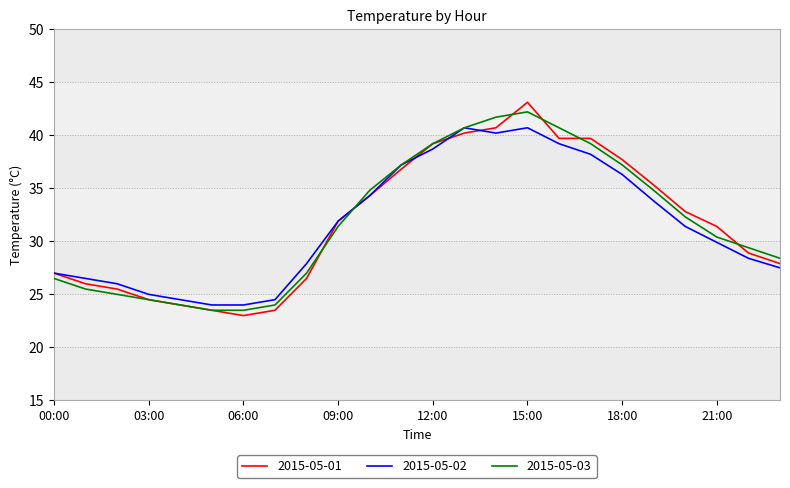

What is the maximum value shown in the chart?

43.1